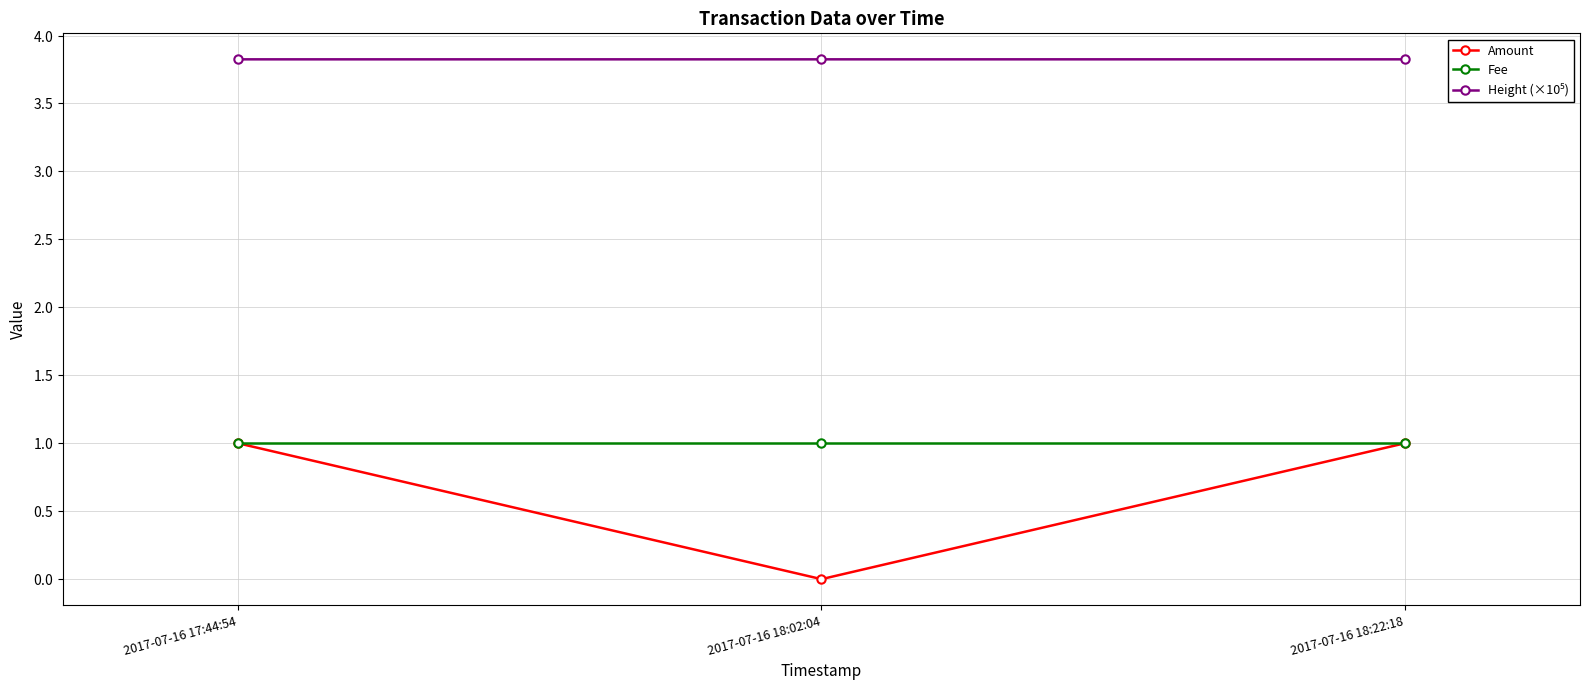

At which label does Fee reach its minimum?

2017-07-16 17:44:54